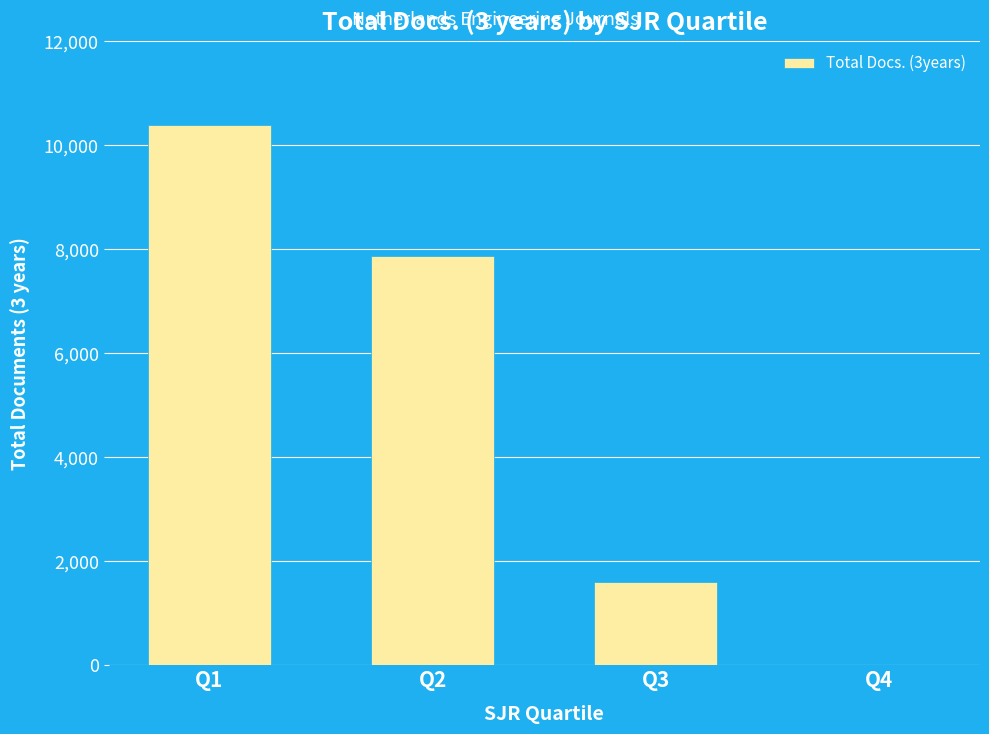

Approximately how many times larger is the value at Q3 compared to Q1?

0.2